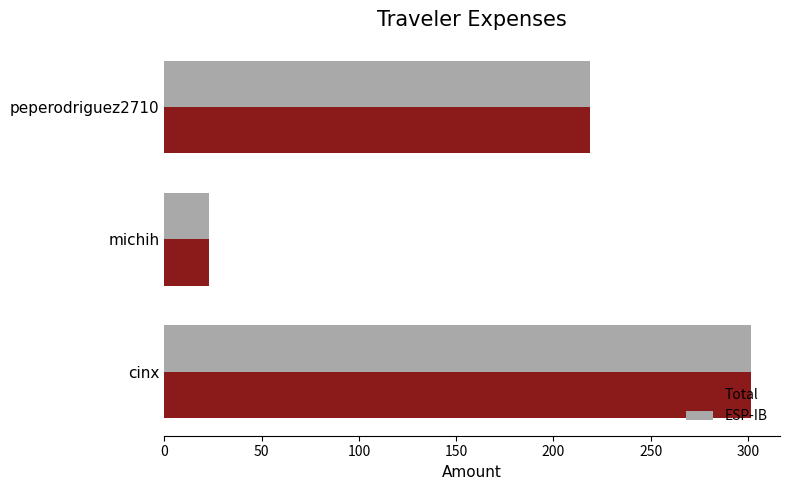

At which category does the chart reach its minimum across all series?

michih